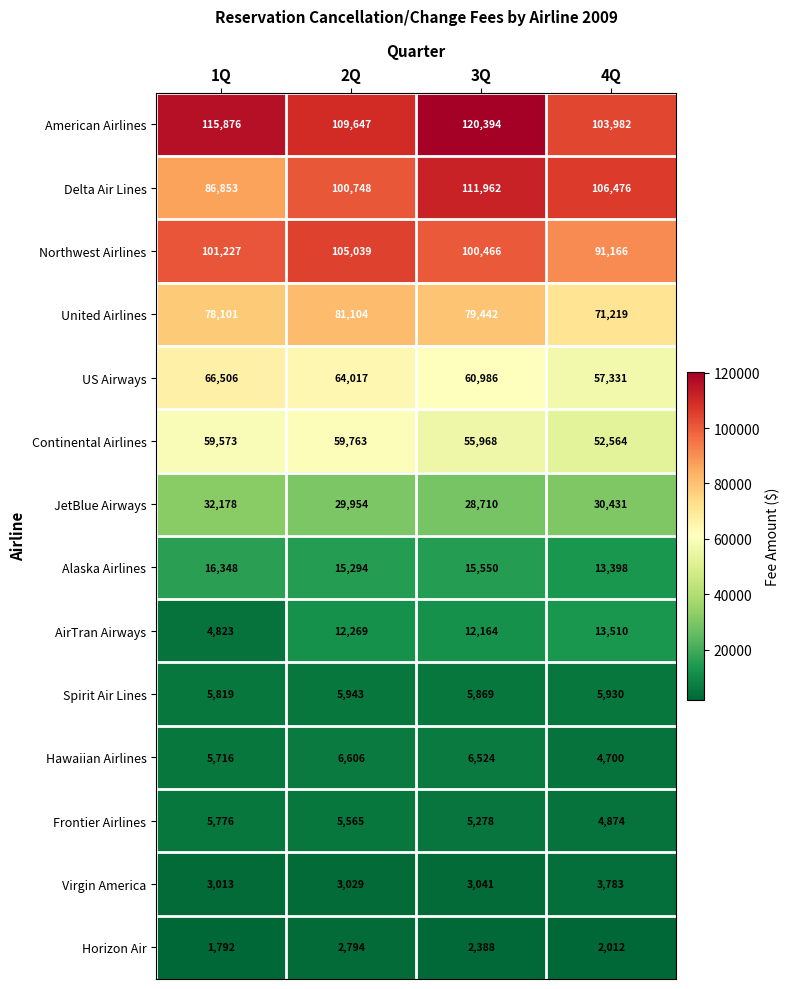

How many series are shown in this chart?

14